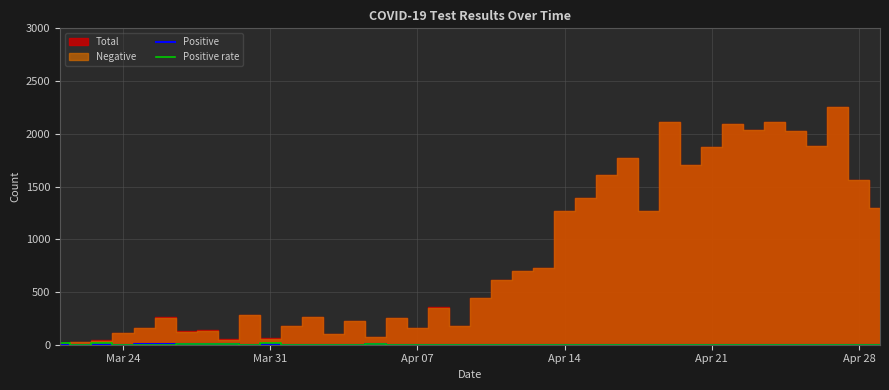

Is the value of Positive rate at 36 greater than the value of Positive at 33?

No